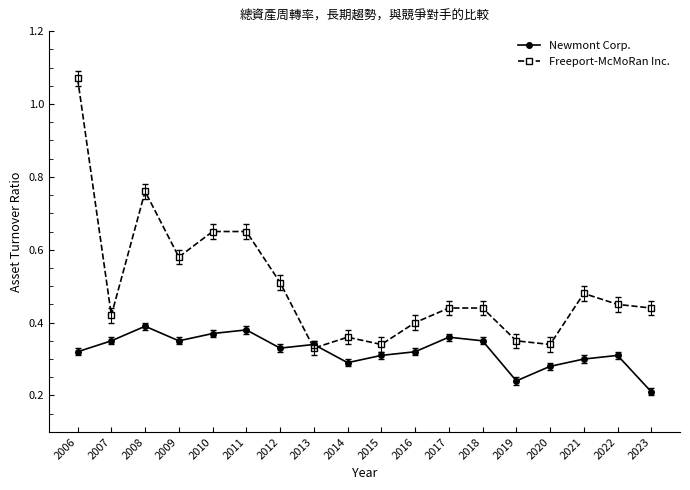

True or false: Freeport-McMoRan Inc. has more than 2 points higher than both neighbors.

True